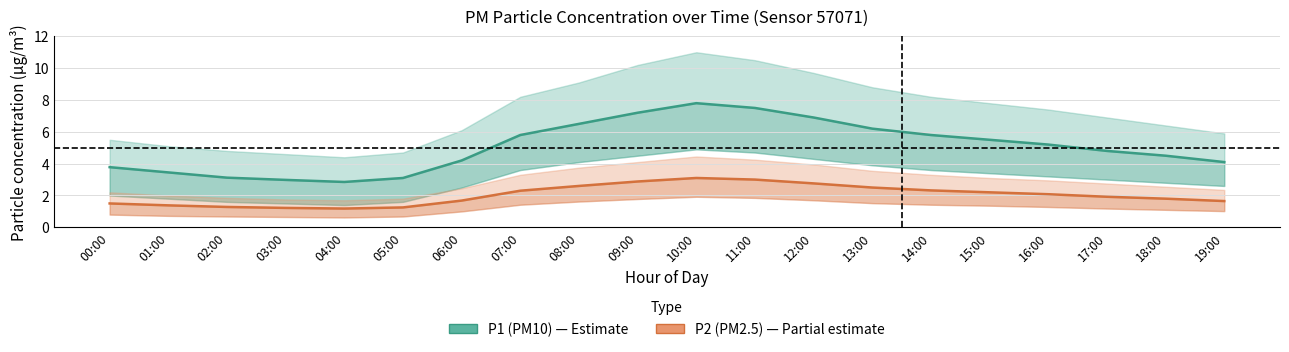

What is the total value across all series at 04:00?

4.0